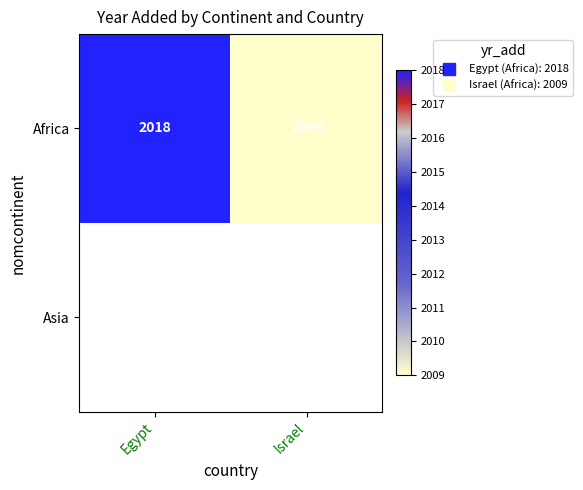

How many data points in Africa are less than 2018?

1